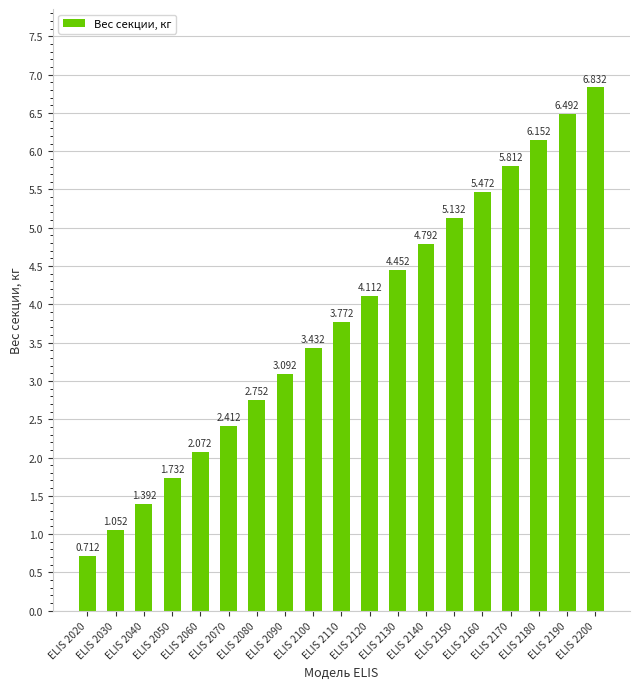

What is the difference between the second highest and second lowest values?

5.4